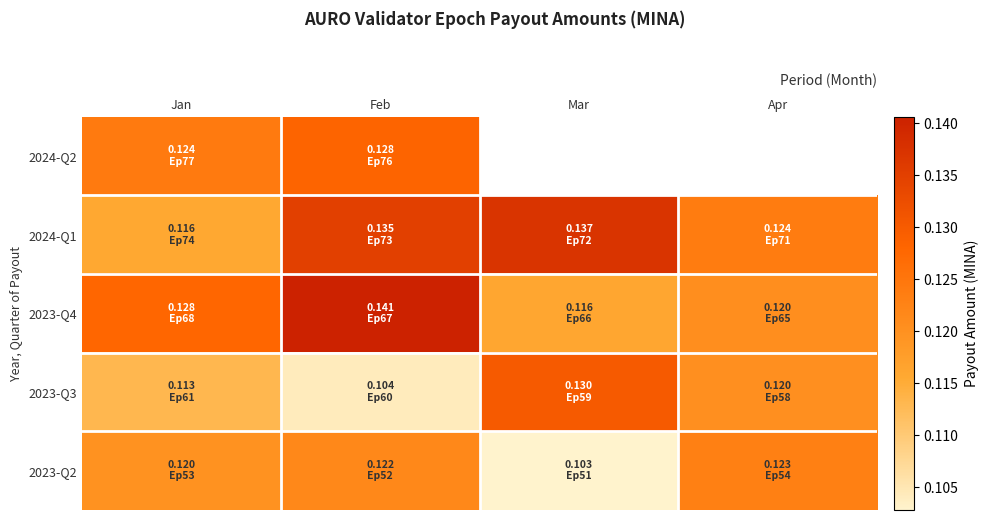

Which series has the largest range (max minus min)?

2023-Q3